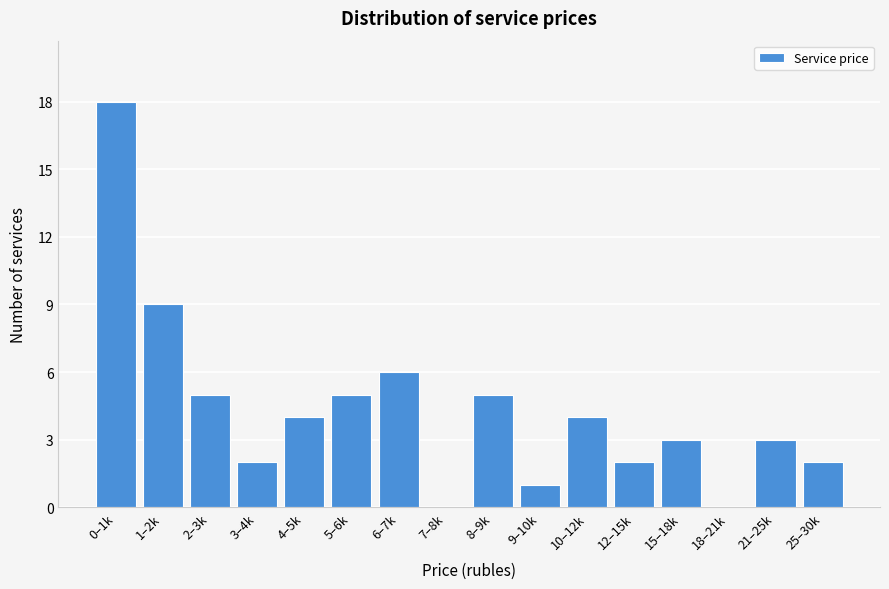

Reading left to right, list all the values displayed in this chart.

0–1k=18	1–2k=9	2–3k=5	3–4k=2	4–5k=4	5–6k=5	6–7k=6	7–8k=0	8–9k=5	9–10k=1	10–12k=4	12–15k=2	15–18k=3	18–21k=0	21–25k=3	25–30k=2